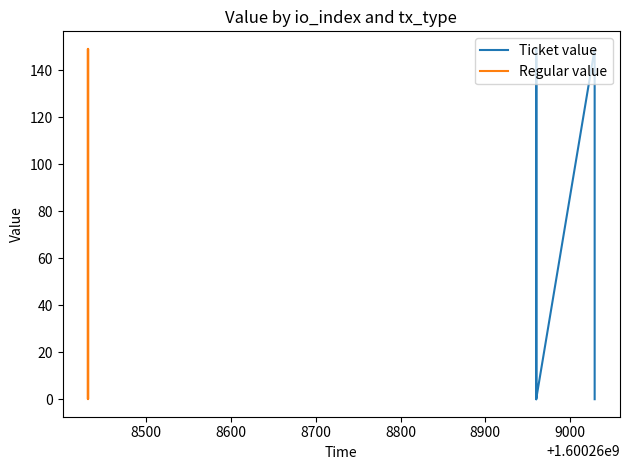

Does the chart have visible grid lines?

No